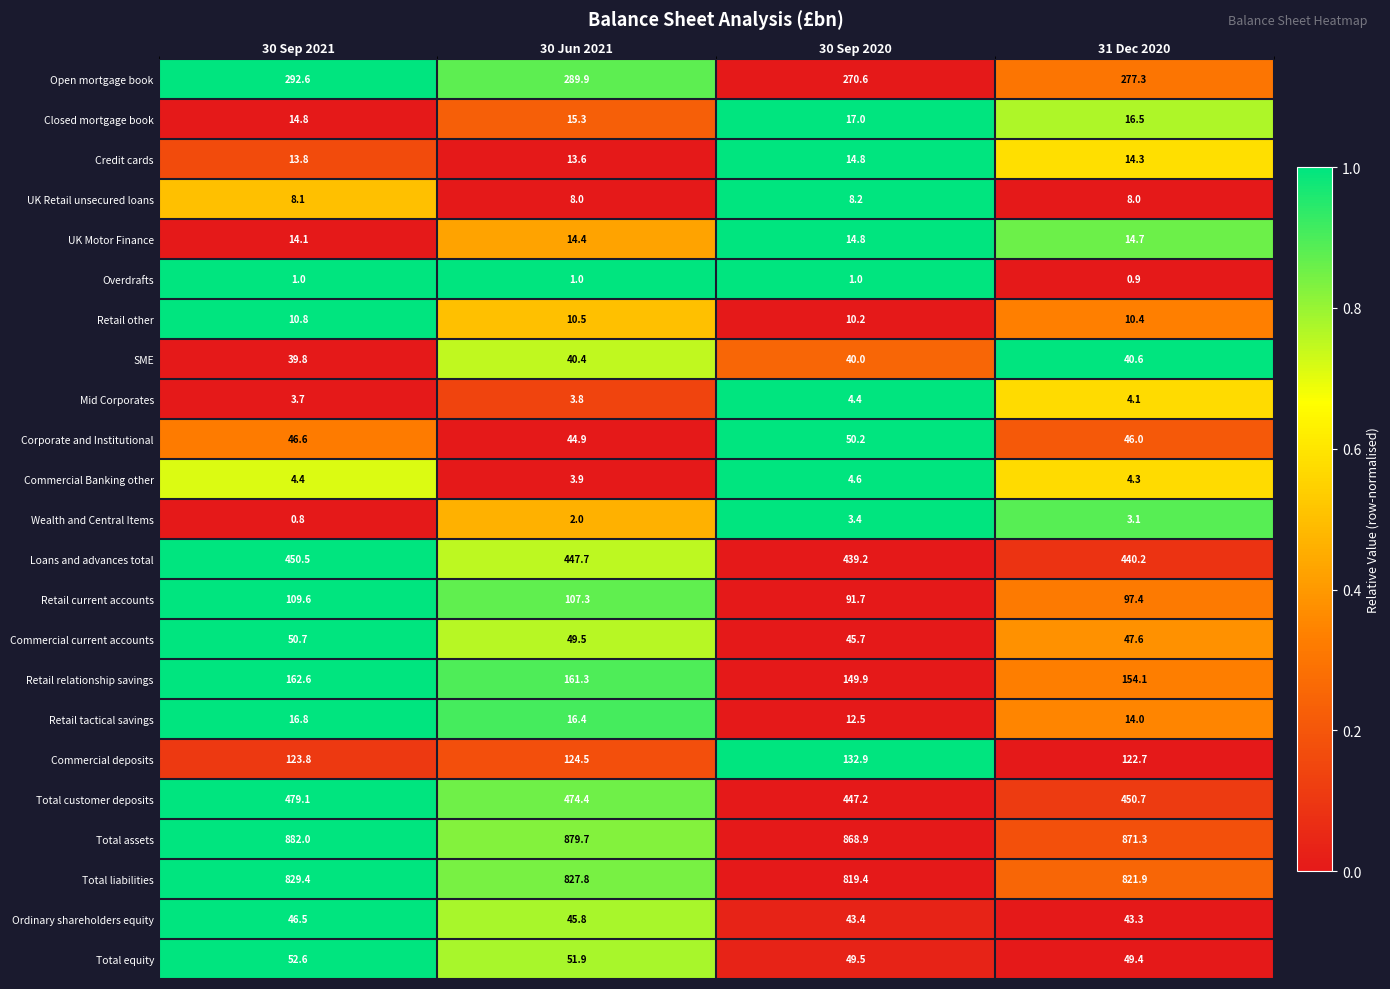

The Total liabilities series shows 1186.6 at 30 Jun 2021. True or false?

False